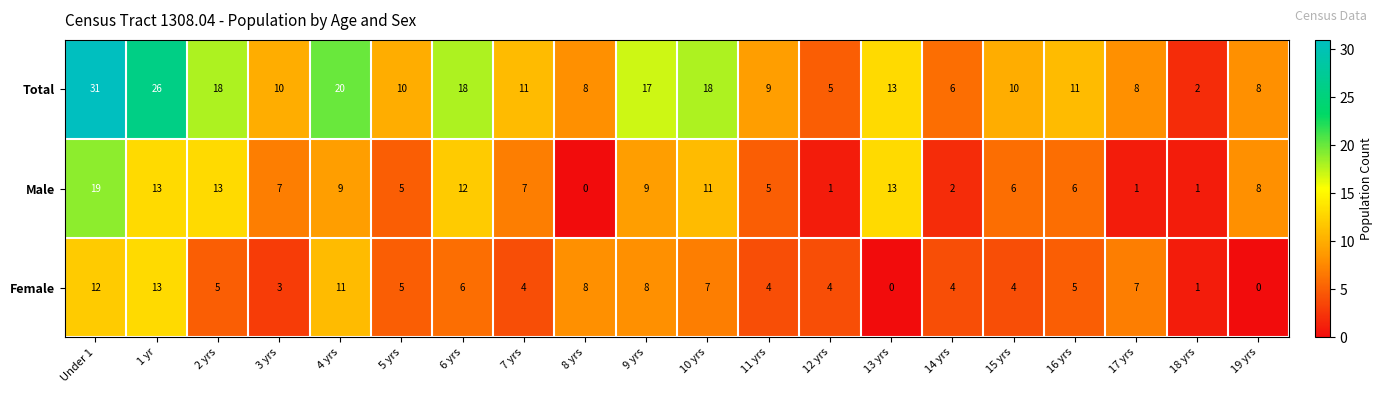

What value does the Total series have at 7 yrs, to the nearest 5?

10